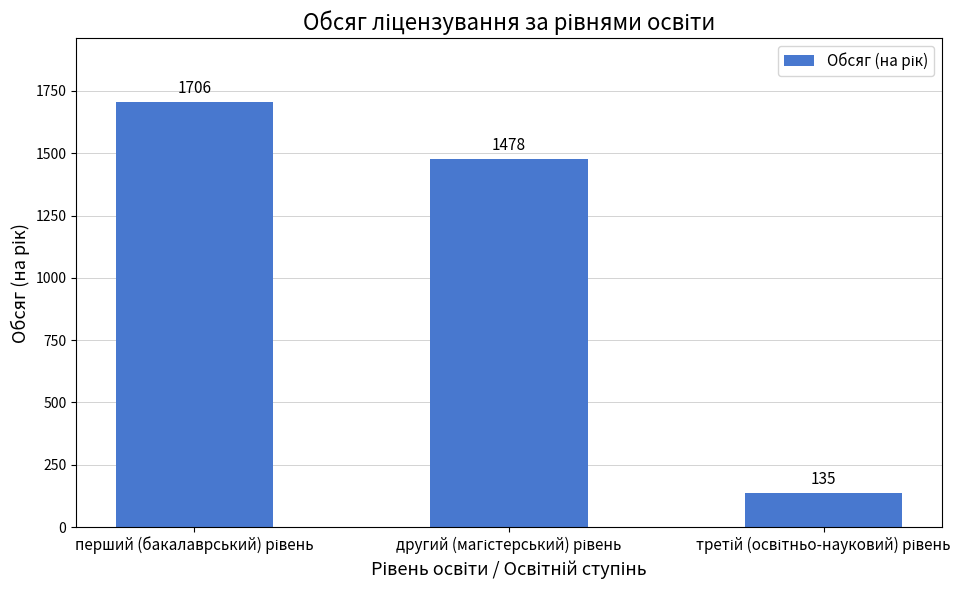

Count the values in the range 135 to 1706.

3